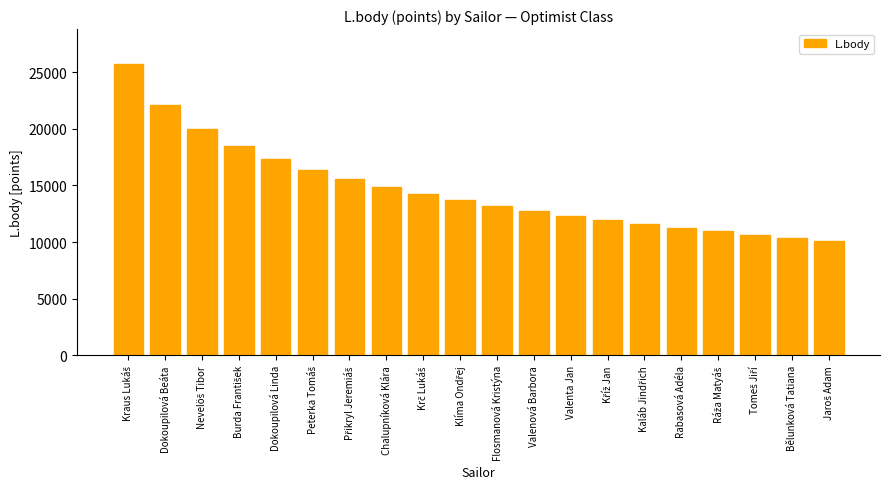

Reading left to right, transcribe all the data shown in this chart.

25709	22096	19983	18484	17321	16371	15568	14872	14258	13709	13212	12759	12341	11955	11596	11259	10943	10645	10364	10096